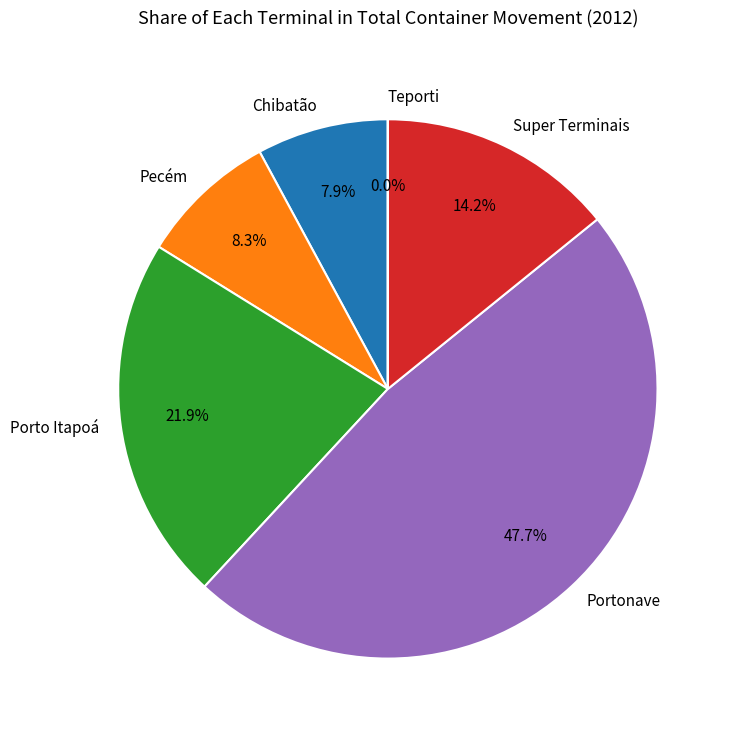

What portion of the pie excludes Portonave?

52.3%